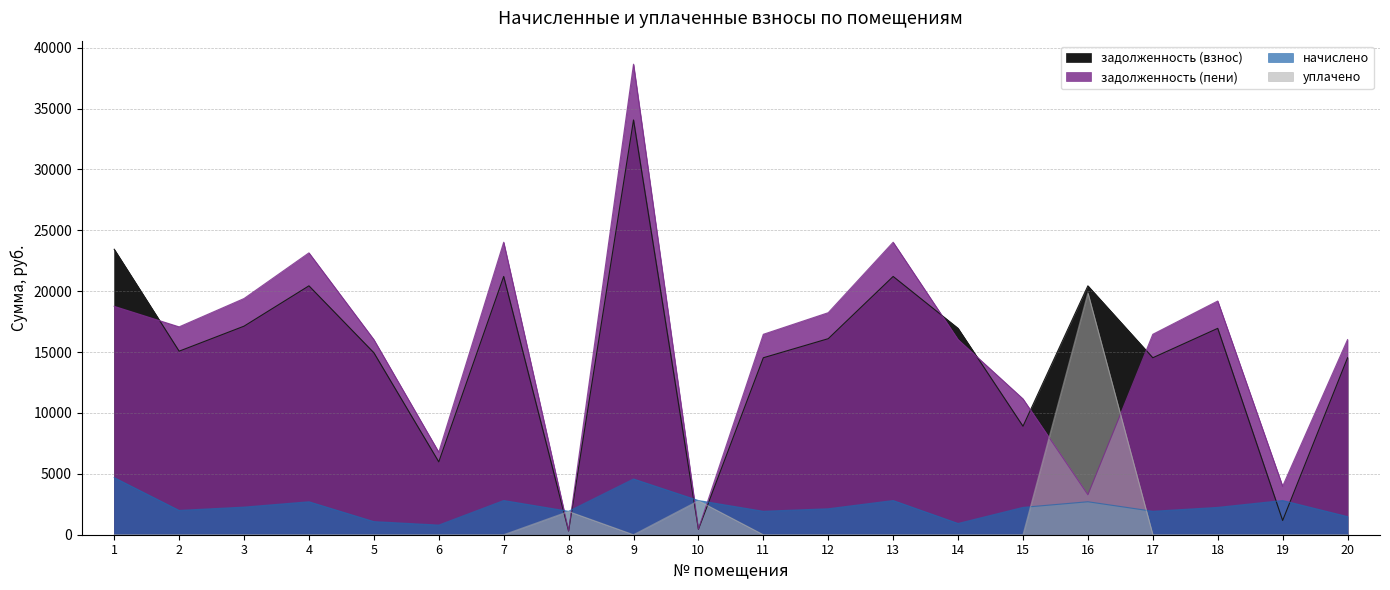

What are all the series names shown in the legend?

задолженность (взнос), задолженность (пени), начислено, уплачено